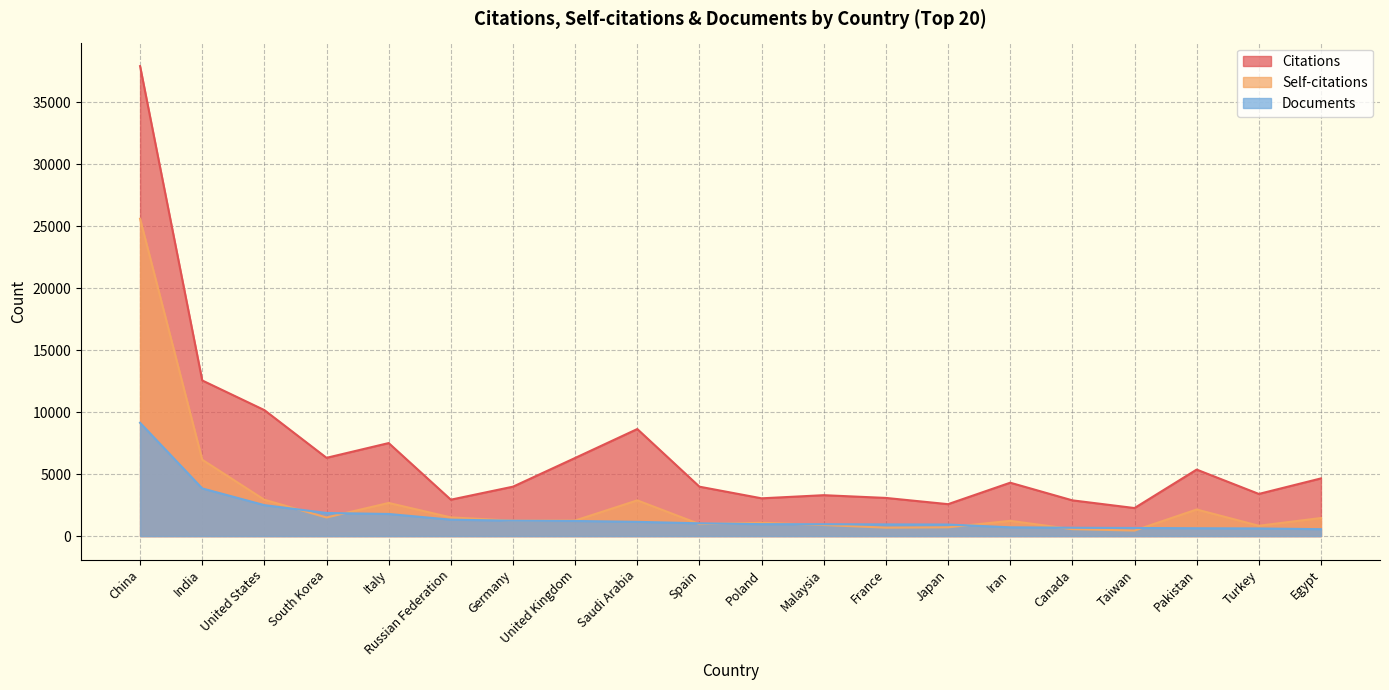

Count the number of categories in the chart.

20